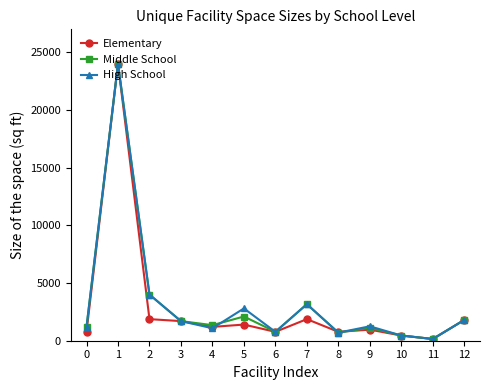

At which category does the chart reach its minimum across all series?

11